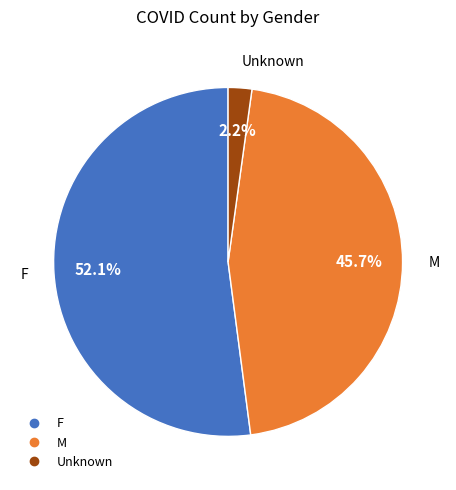

Is M the majority of the pie?

No